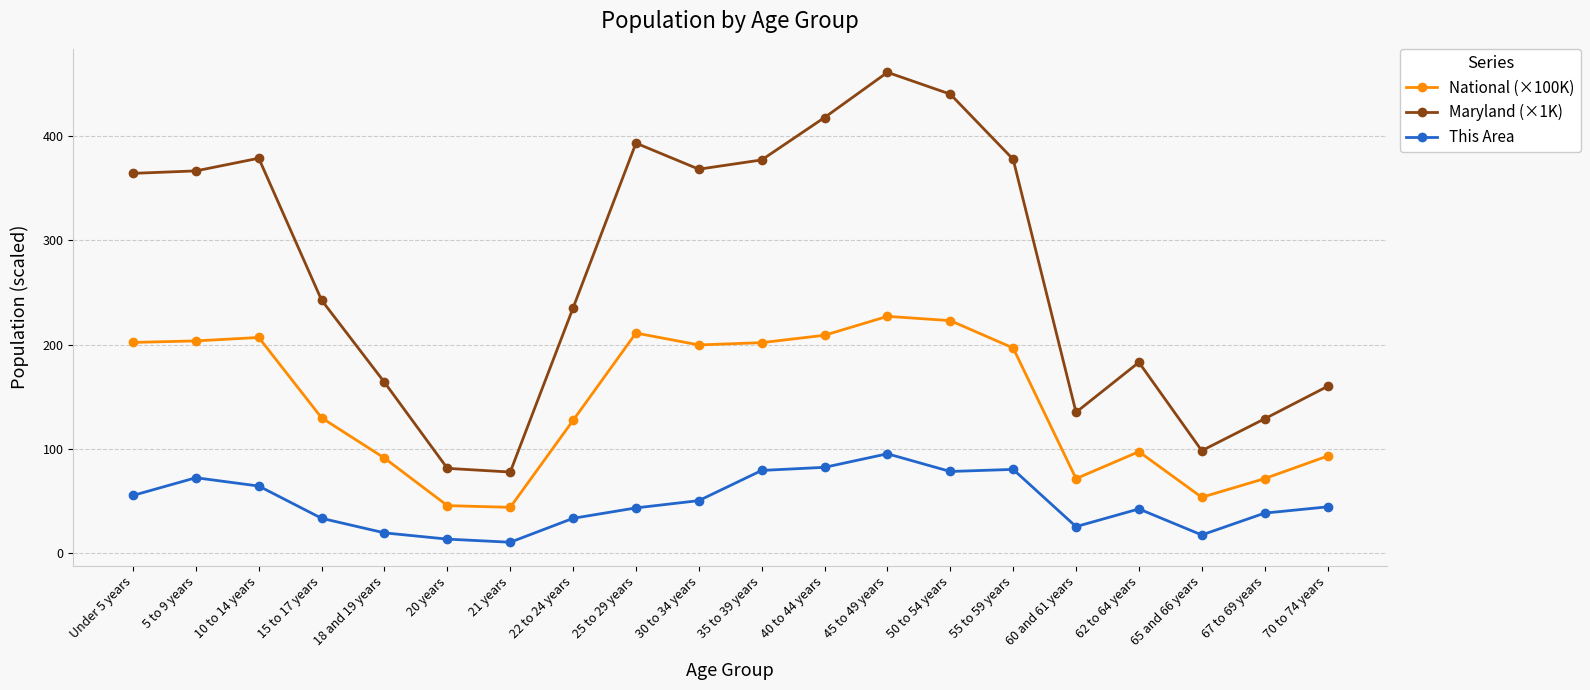

True or false: This Area and Maryland (×1K) cross at least once.

False